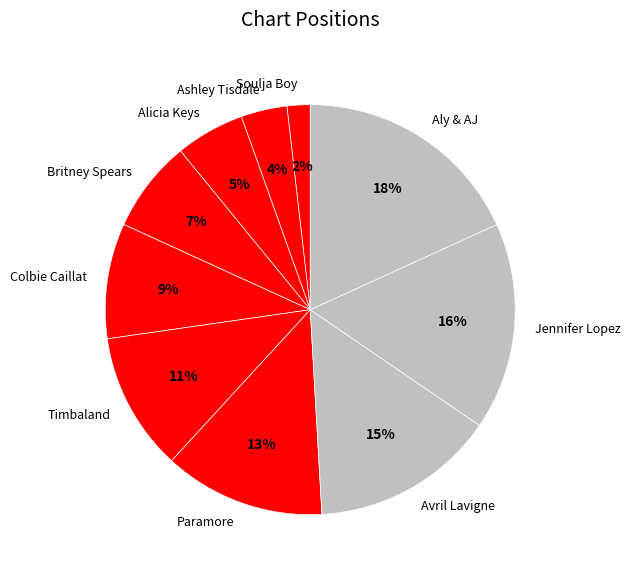

To the nearest percent, what portion does Ashley Tisdale represent?

4%